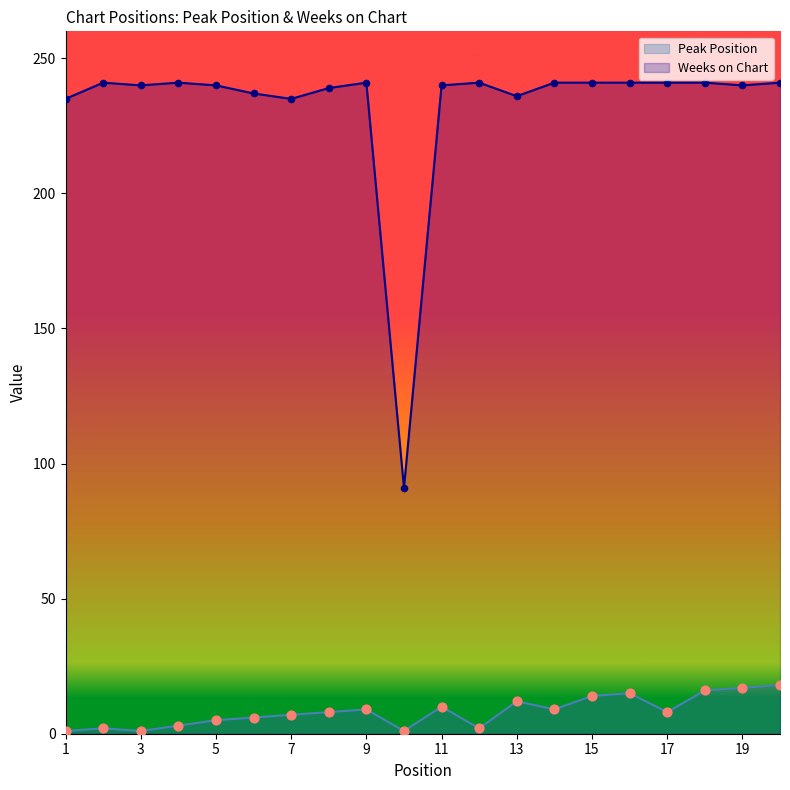

Which series reaches the maximum Y coordinate?

Weeks on Chart